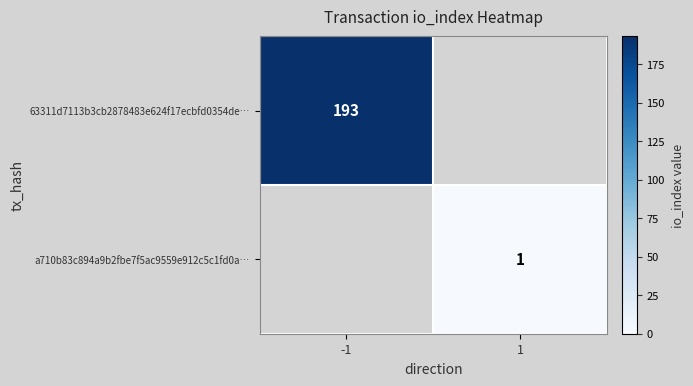

What is the greatest value displayed?

193